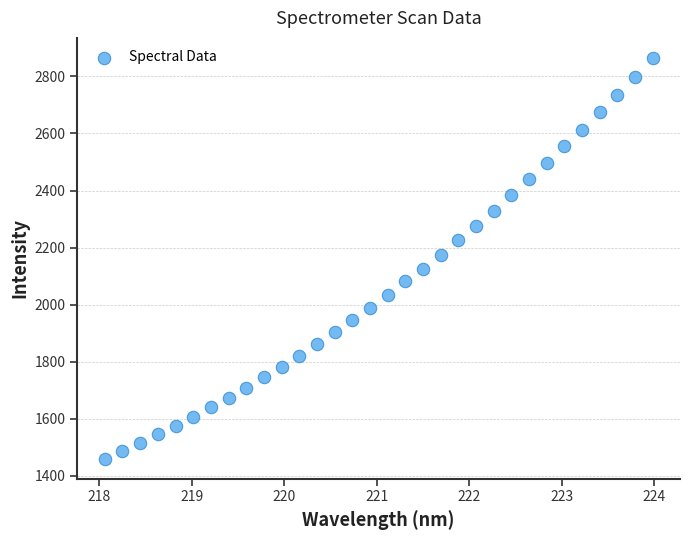

What is the range of Y values (max minus min)?

1405.0